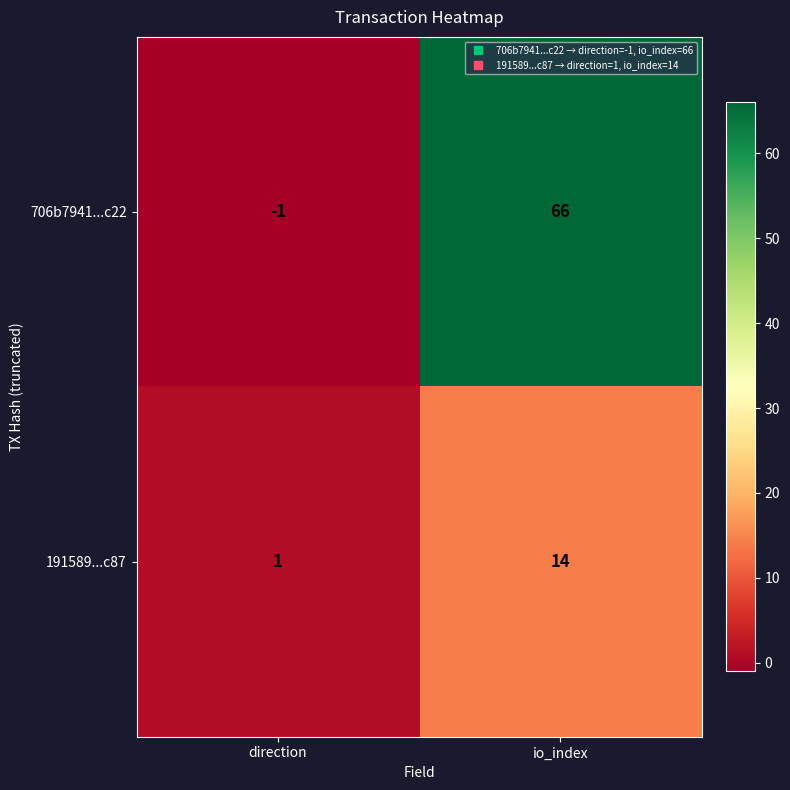

List the series in order of their overall mean, lowest first.

191589...c87, 706b7941...c22